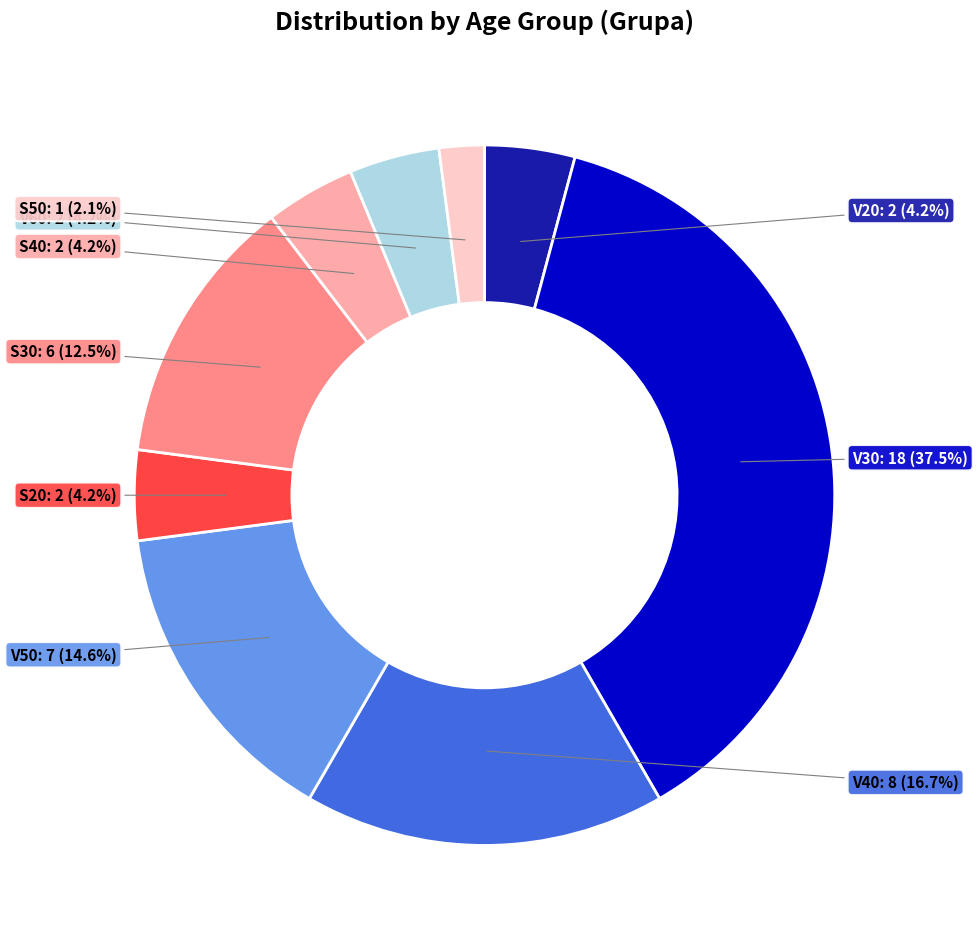

Is there any slice that represents more than half of the pie?

No